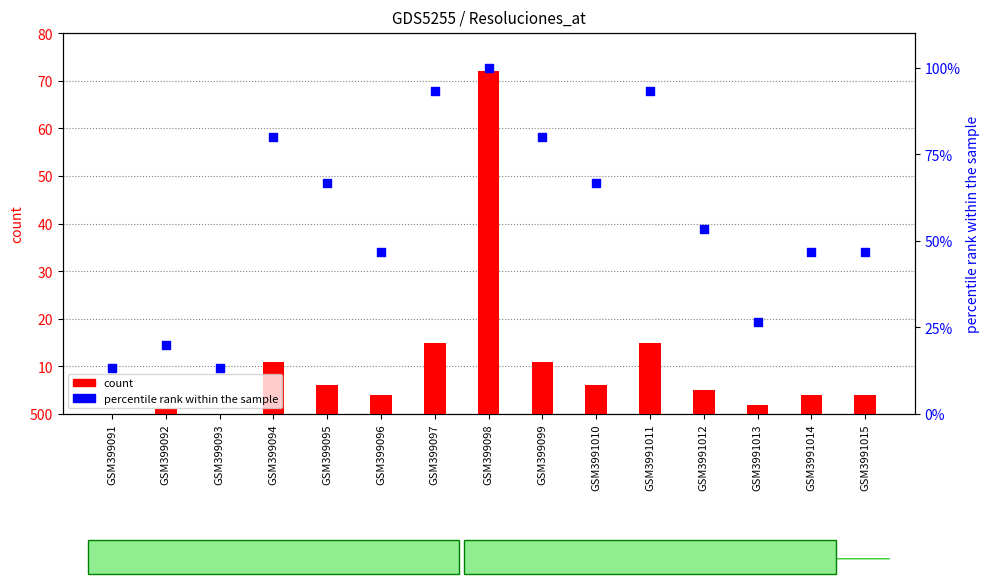

At how many categories does at least one series exceed 21?

12